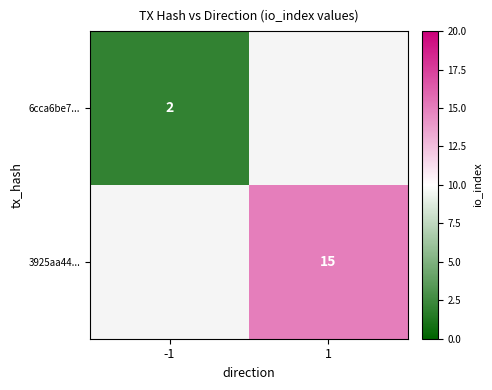

The 6cca6be7... series shows 2 at -1. True or false?

True